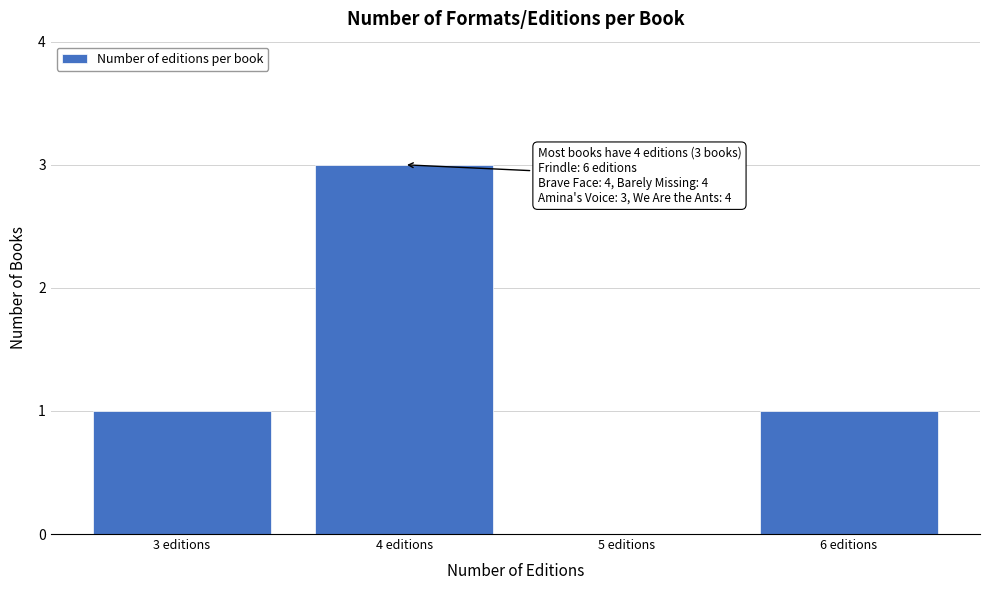

Which range on the x-axis has the tallest bar?

3.5 to 4.5